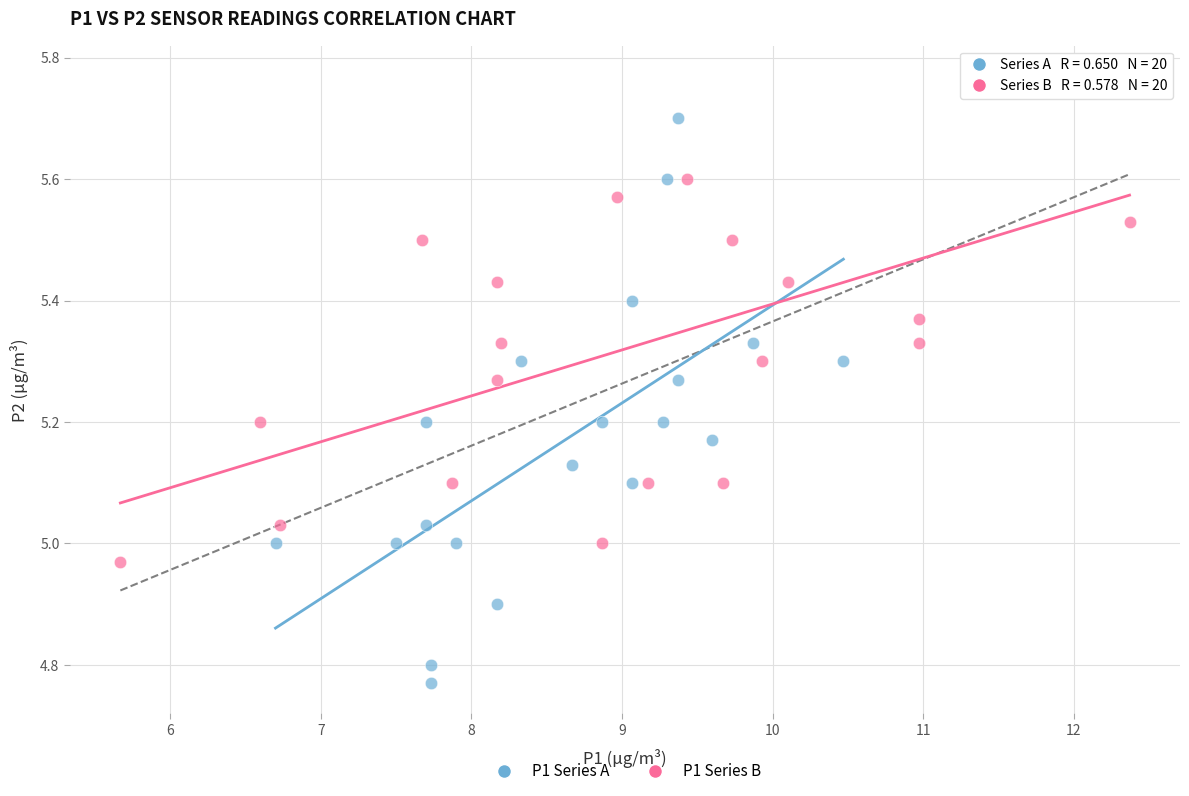

Which series reaches the maximum Y coordinate?

P1 Series B